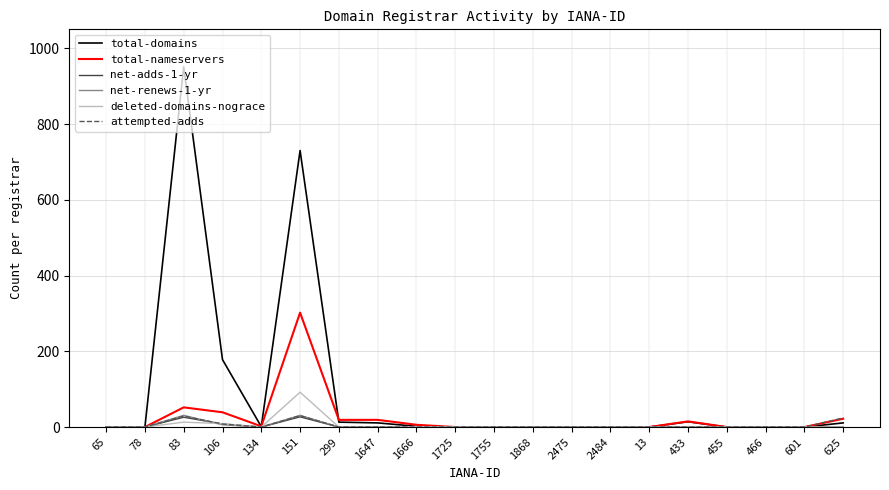

What is the sum of all net-adds-1-yr values?

61